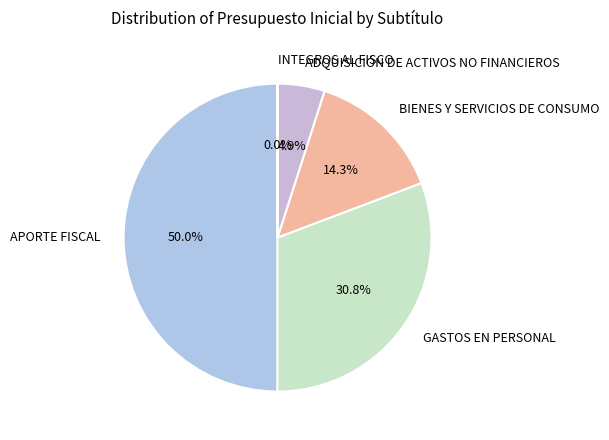

Approximately how many times larger is the value at BIENES Y SERVICIOS DE CONSUMO compared to ADQUISICIÓN DE ACTIVOS NO FINANCIEROS?

2.9